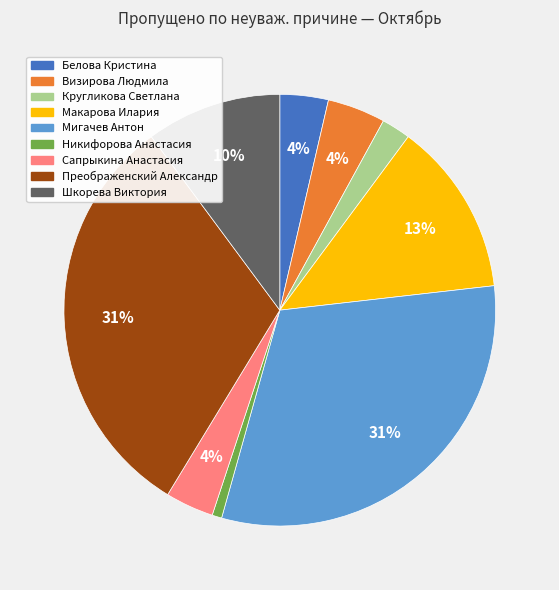

Which has a higher value, Макарова Илария or Никифорова Анастасия?

Макарова Илария